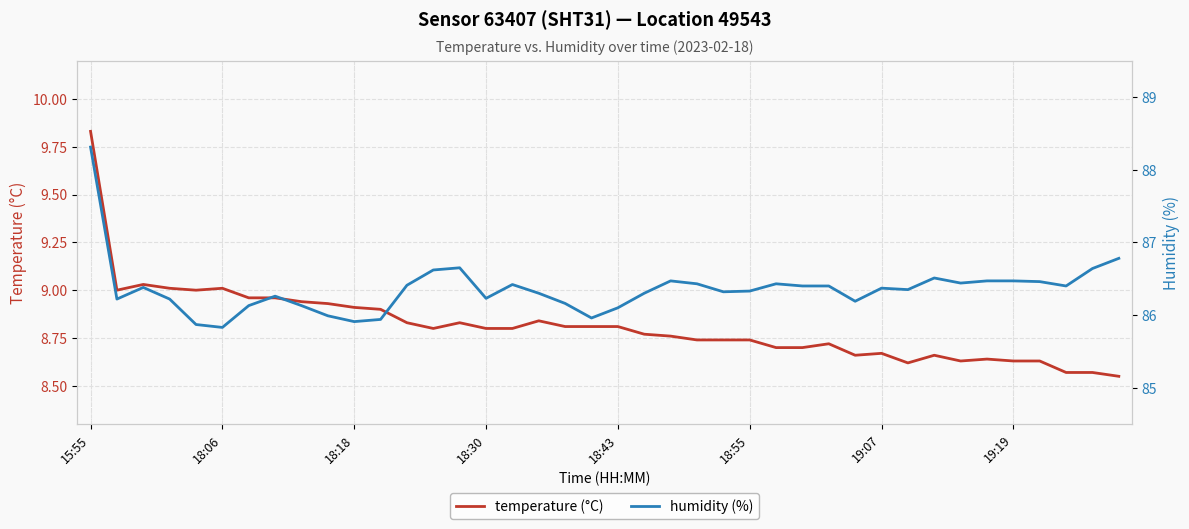

Rank the series by their maximum value, from lowest to highest.

temperature (°C), humidity (%)